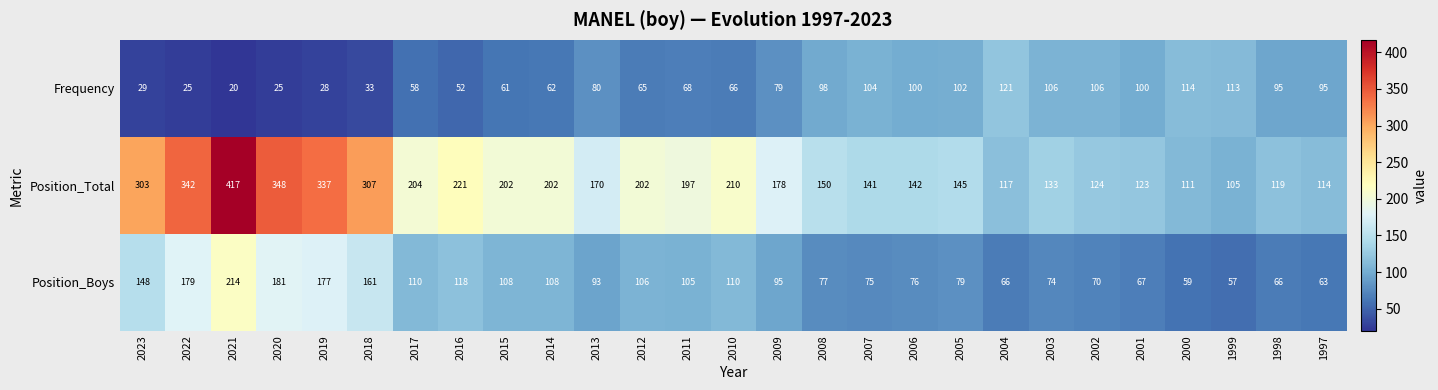

At how many categories does at least one series exceed 203?

9